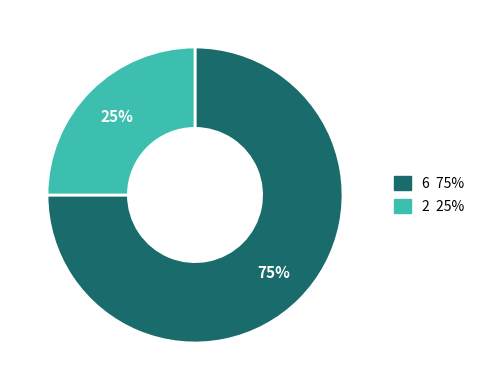

The 2 slice represents 18% of the pie. True or false?

False